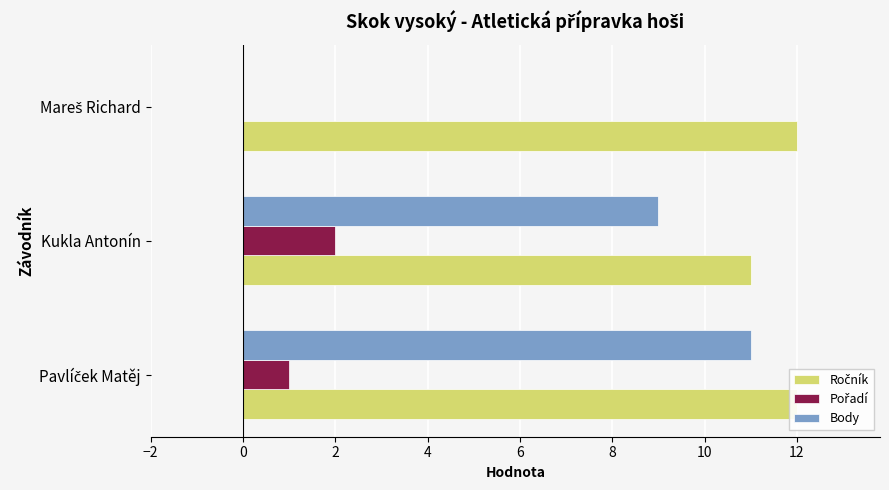

What is the sum of all Body values?

20